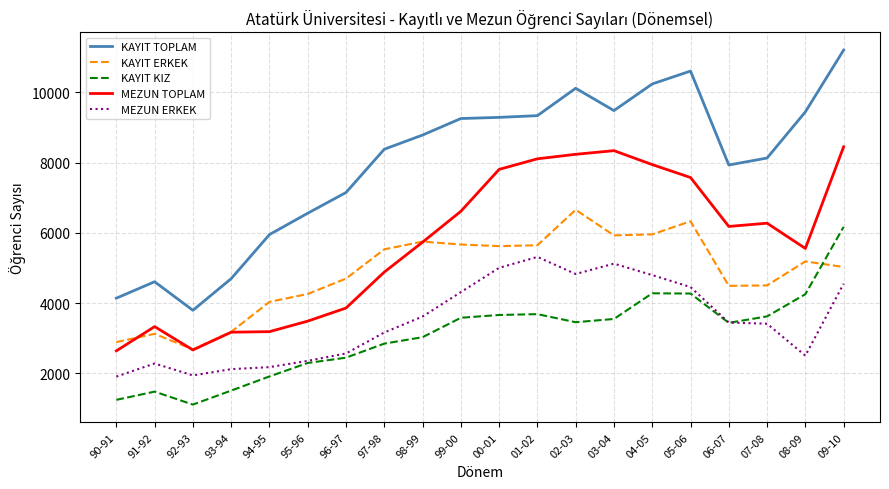

What is the highest value of the MEZUN TOPLAM series?

8450